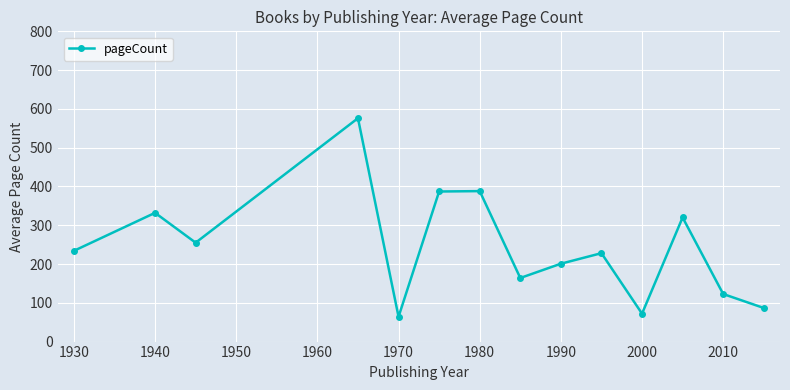

What is the value of the 13th point from the left?

122.7